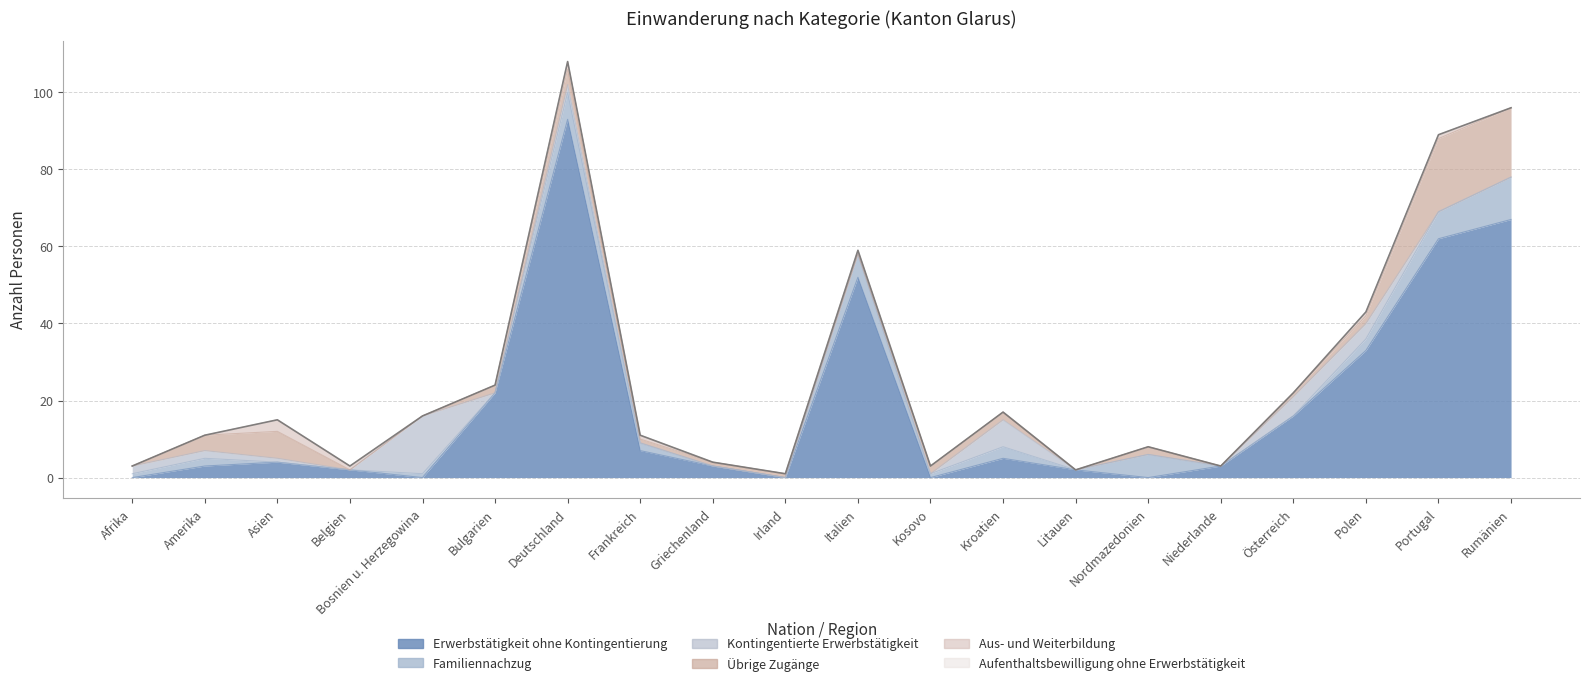

True or false: Familiennachzug has a value of 3 at Polen.

True